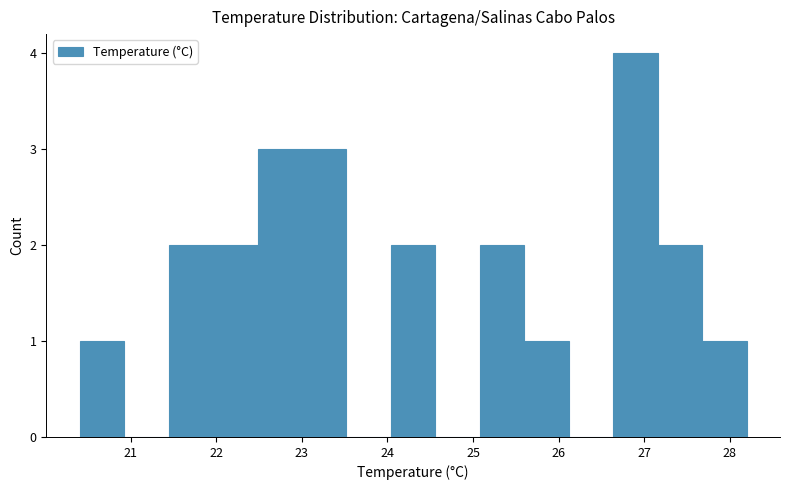

Which range on the x-axis has the tallest bar?

26.64 to 27.16